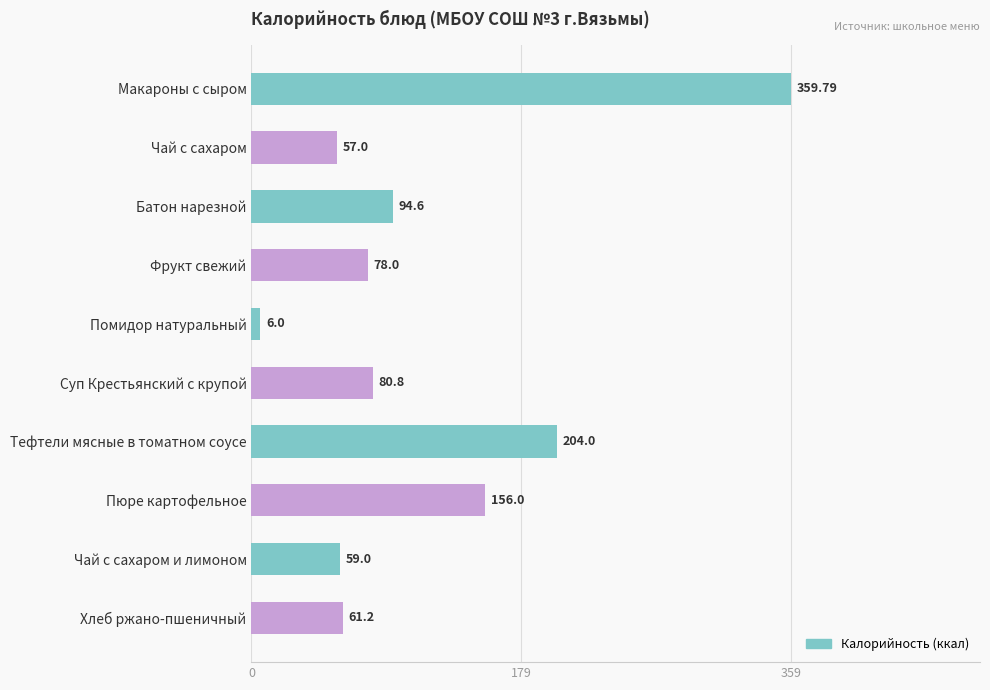

How many values exceed 80?

5